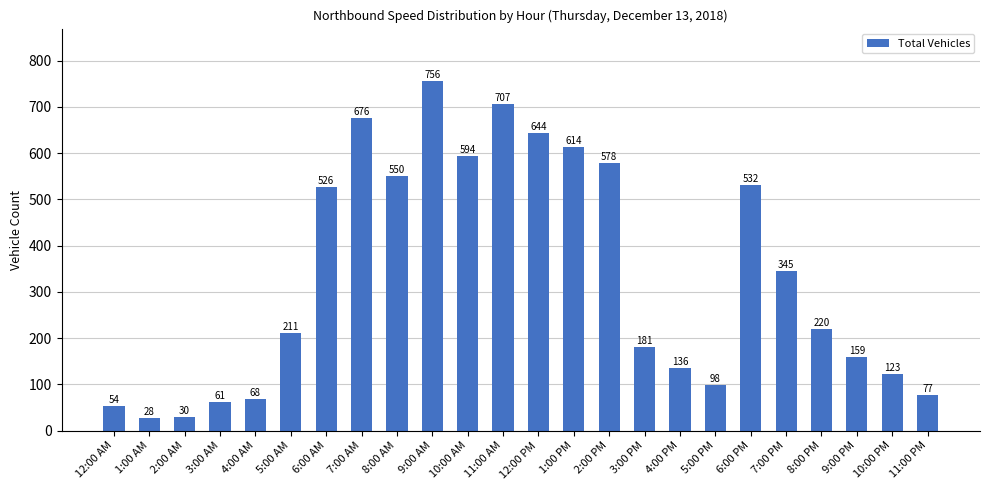

At which category does the chart reach its minimum across all series?

1:00 AM